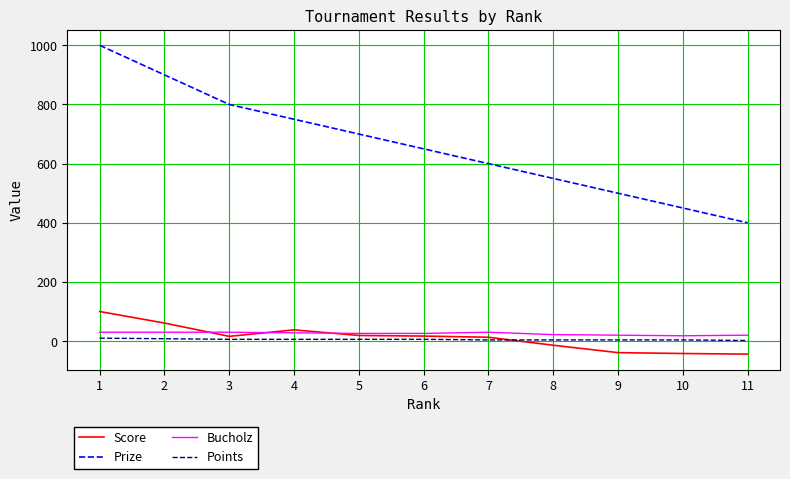

What is the minimum value shown in the chart?

-44